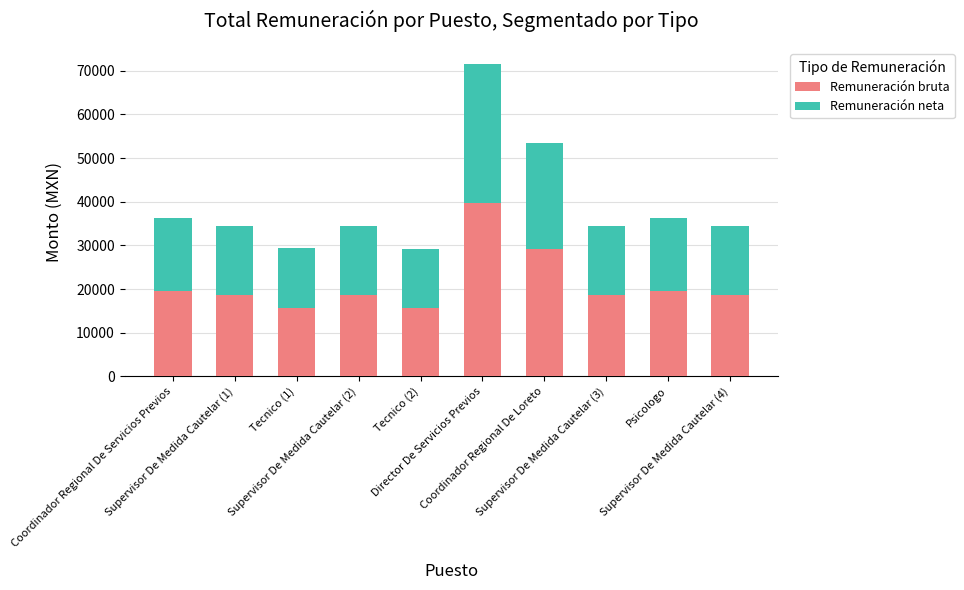

What is the lowest value of the Remuneración bruta series?

15719.7